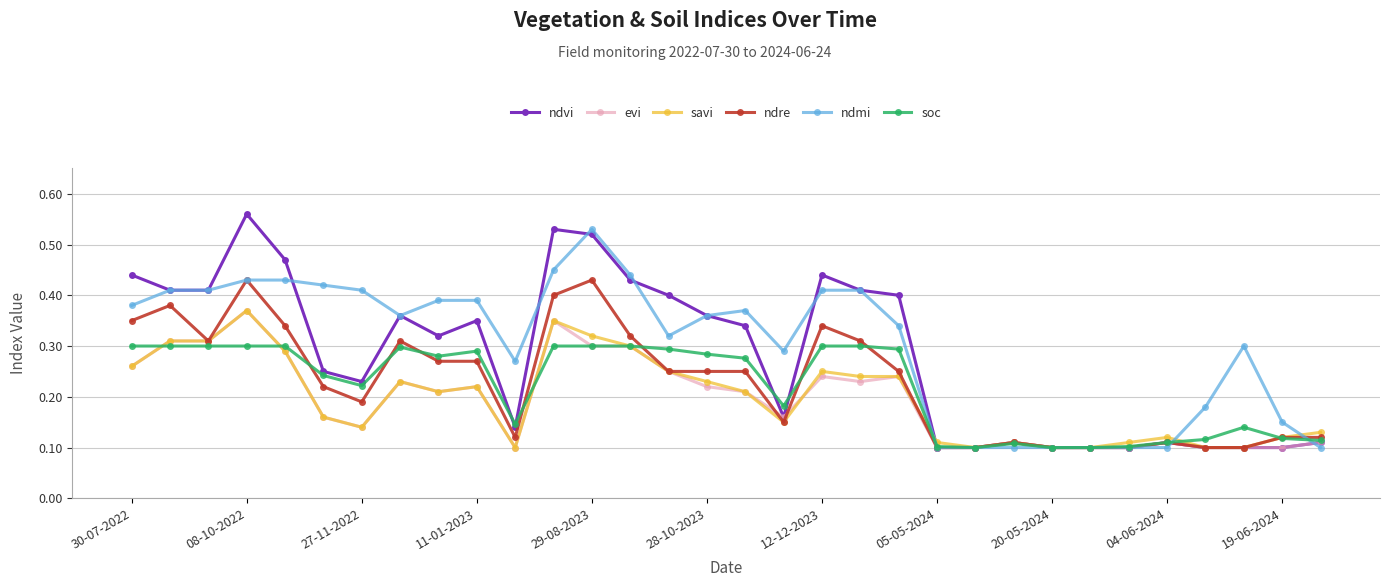

Which series has the widest spread of values?

ndvi